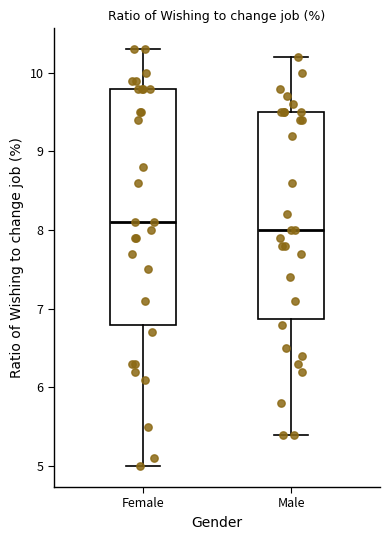

Which box is the tallest, from its lower edge to its upper edge?

Female